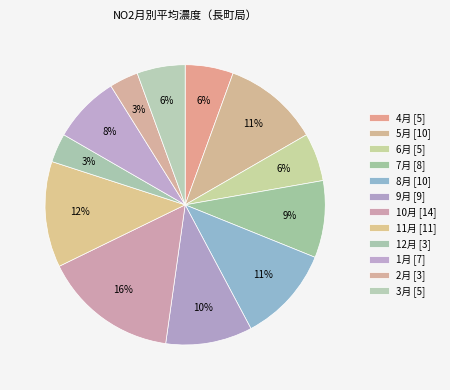

What is the change in value from 4月 to 7月?

+3